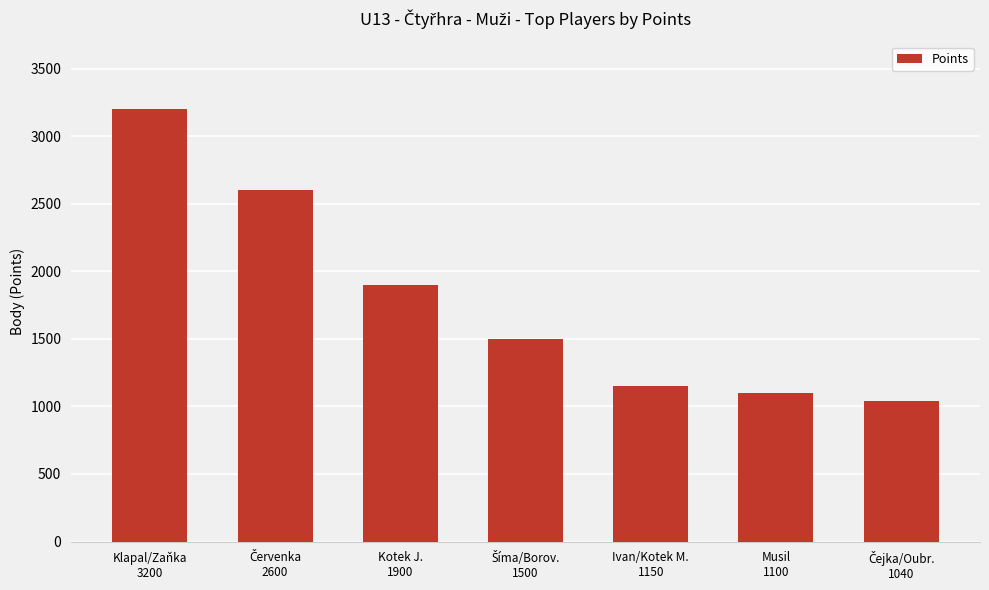

How many bars are there in total?

7